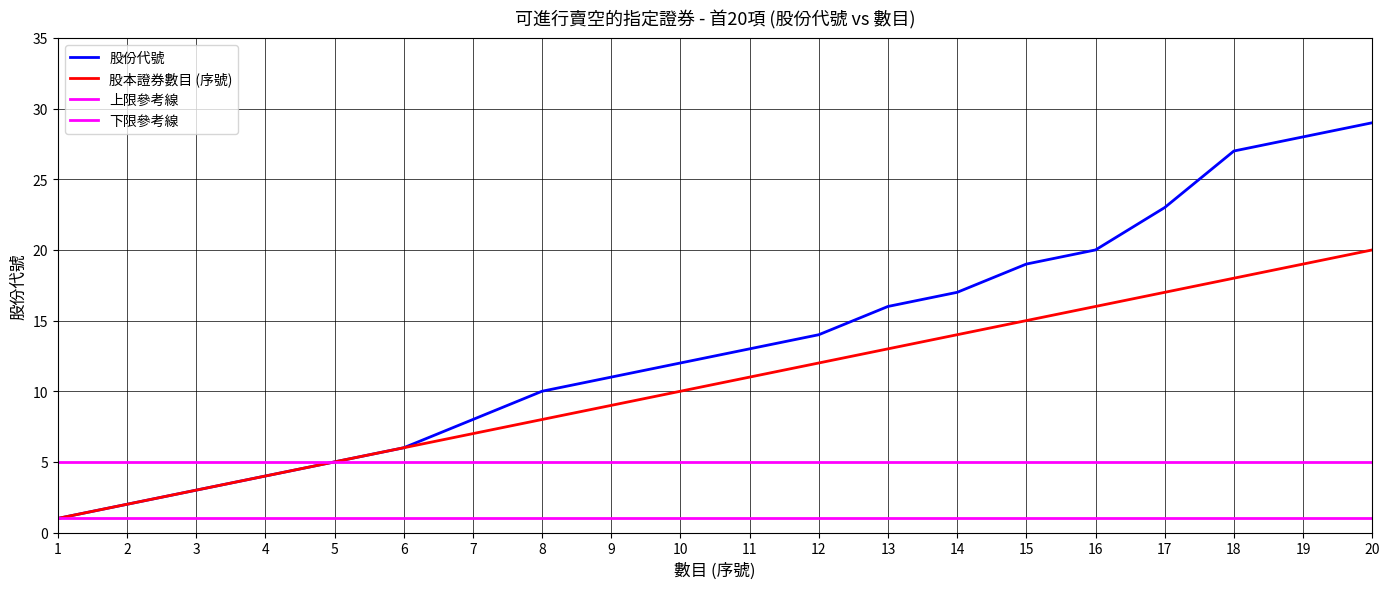

Reading right to left, extract all data points from this chart.

股份代號: 29	28	27	23	20	19	17	16	14	13	12	11	10	8	6	5	4	3	2	1
股本證券數目 (序號): 20	19	18	17	16	15	14	13	12	11	10	9	8	7	6	5	4	3	2	1
上限參考線: 5	5	5	5	5	5	5	5	5	5	5	5	5	5	5	5	5	5	5	5
下限參考線: 1	1	1	1	1	1	1	1	1	1	1	1	1	1	1	1	1	1	1	1